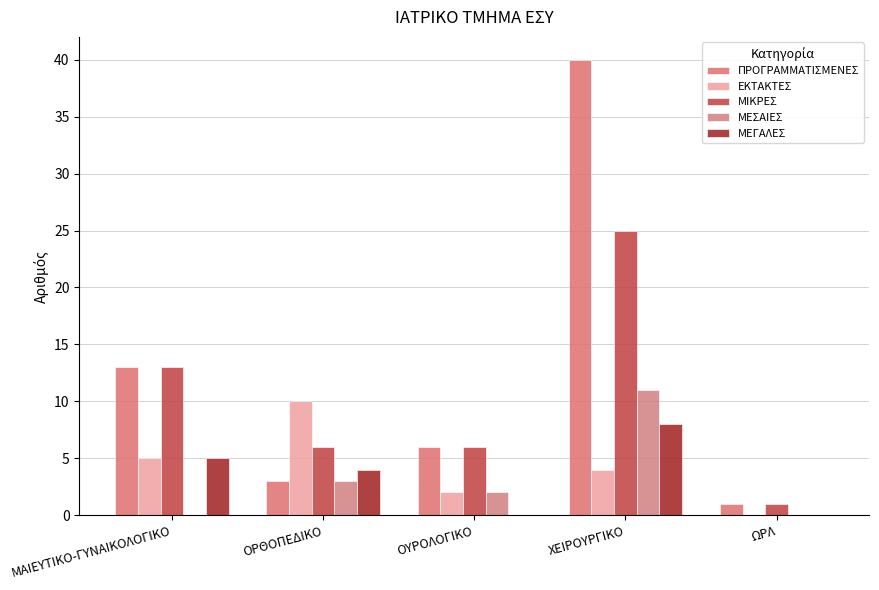

How many distinct data groups are displayed?

5